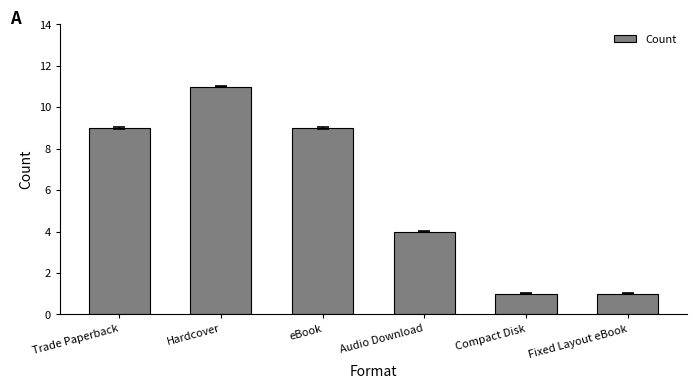

Does the chart contain stacked bars?

No